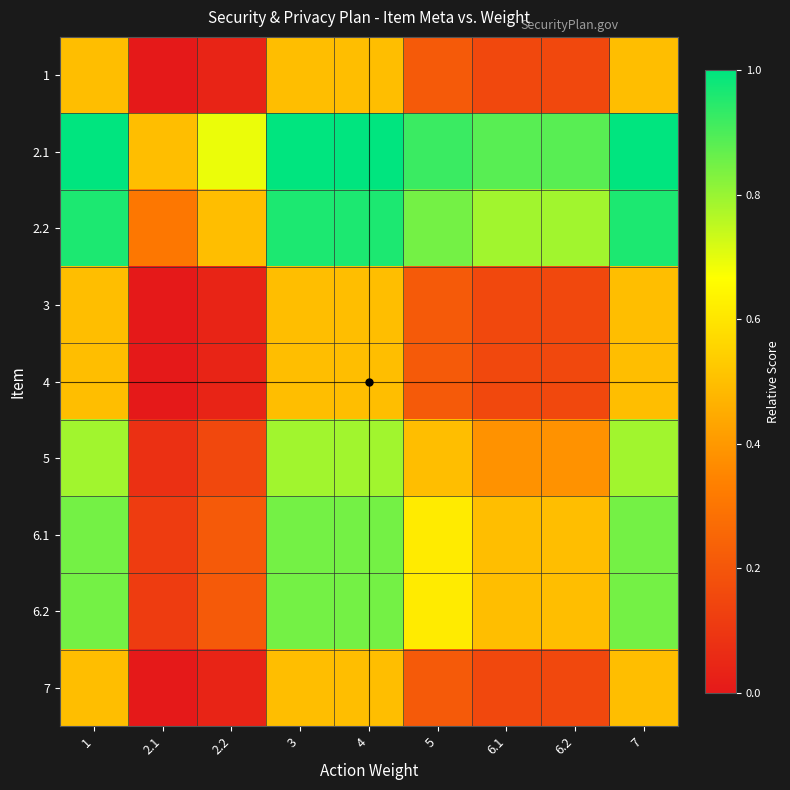

Reading left to right, list all the values displayed in this chart.

1: 1=0.5	2.1=0.0	2.2=0.0	3=0.5	4=0.5	5=0.2	6.1=0.2	6.2=0.2	7=0.5
2.1: 1=1.0	2.1=0.5	2.2=0.7	3=1.0	4=1.0	5=0.9	6.1=0.9	6.2=0.9	7=1.0
2.2: 1=1.0	2.1=0.3	2.2=0.5	3=1.0	4=1.0	5=0.8	6.1=0.8	6.2=0.8	7=1.0
3: 1=0.5	2.1=0.0	2.2=0.0	3=0.5	4=0.5	5=0.2	6.1=0.2	6.2=0.2	7=0.5
4: 1=0.5	2.1=0.0	2.2=0.0	3=0.5	4=0.5	5=0.2	6.1=0.2	6.2=0.2	7=0.5
5: 1=0.8	2.1=0.1	2.2=0.2	3=0.8	4=0.8	5=0.5	6.1=0.4	6.2=0.4	7=0.8
6.1: 1=0.8	2.1=0.1	2.2=0.2	3=0.8	4=0.8	5=0.6	6.1=0.5	6.2=0.5	7=0.8
6.2: 1=0.8	2.1=0.1	2.2=0.2	3=0.8	4=0.8	5=0.6	6.1=0.5	6.2=0.5	7=0.8
7: 1=0.5	2.1=0.0	2.2=0.0	3=0.5	4=0.5	5=0.2	6.1=0.2	6.2=0.2	7=0.5